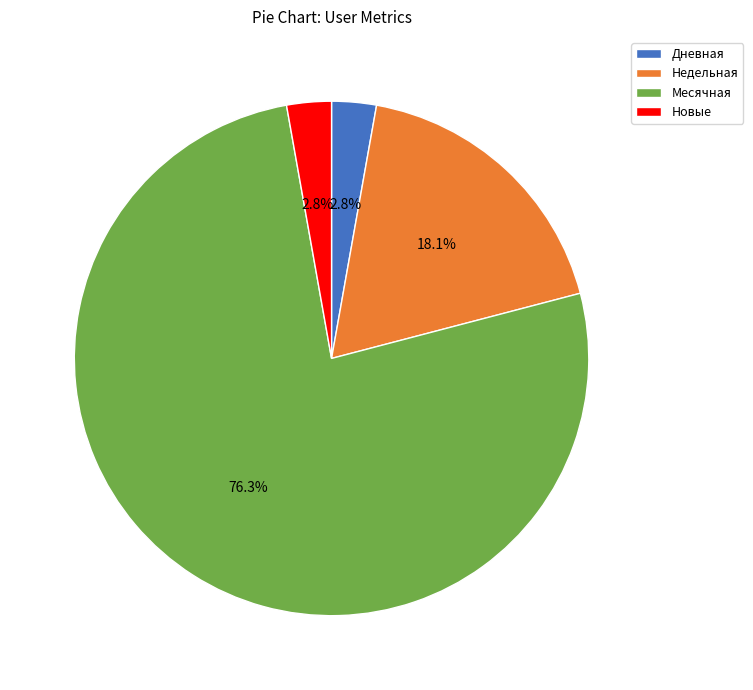

What is the largest slice in the pie chart?

Месячная